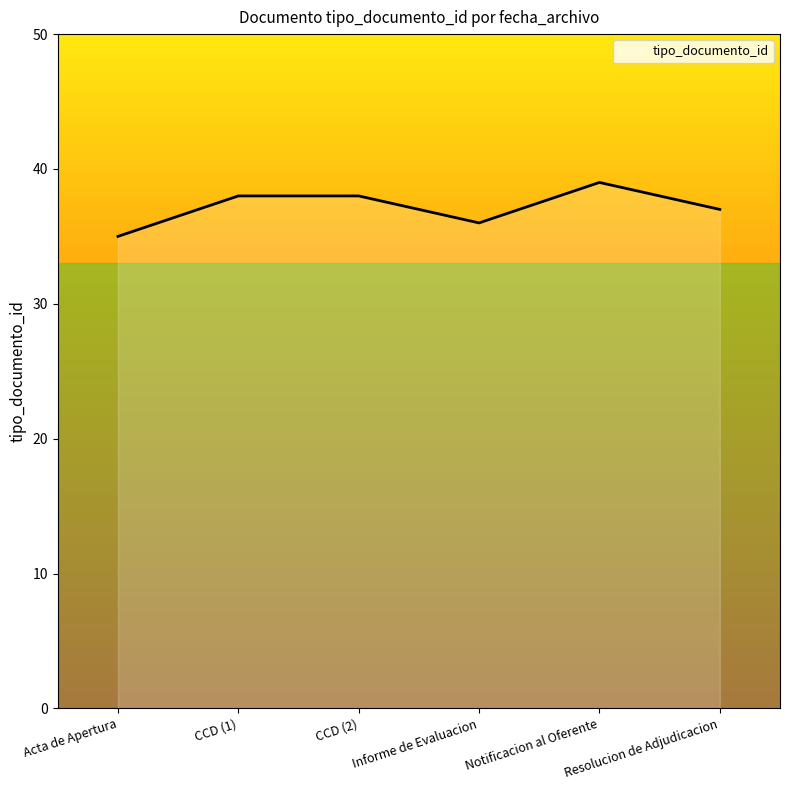

True or false: the data has more than 0 interior local peaks.

True